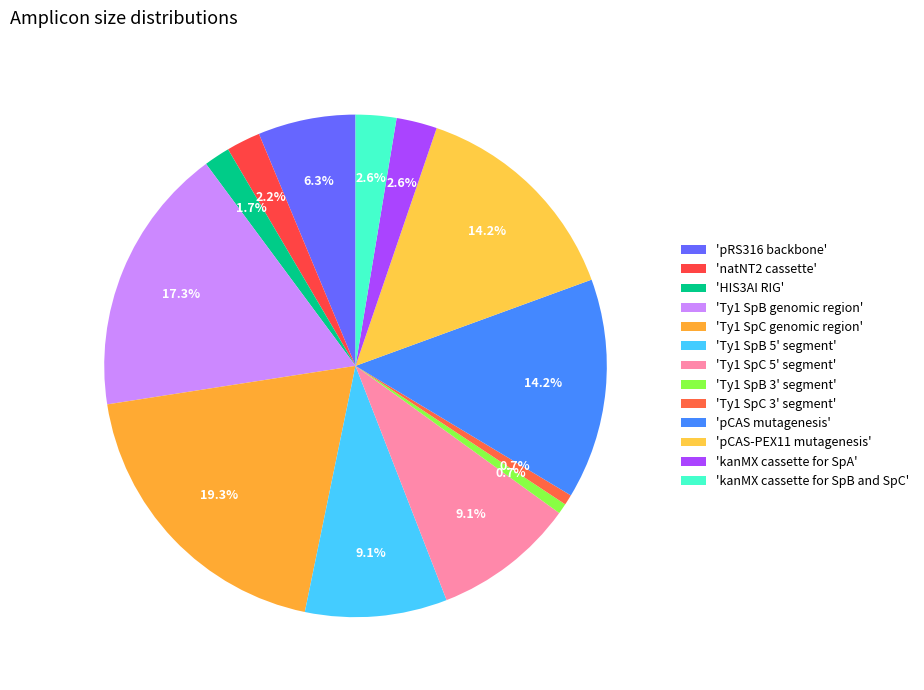

What is the largest slice in the pie chart?

Ty1 SpC genomic region